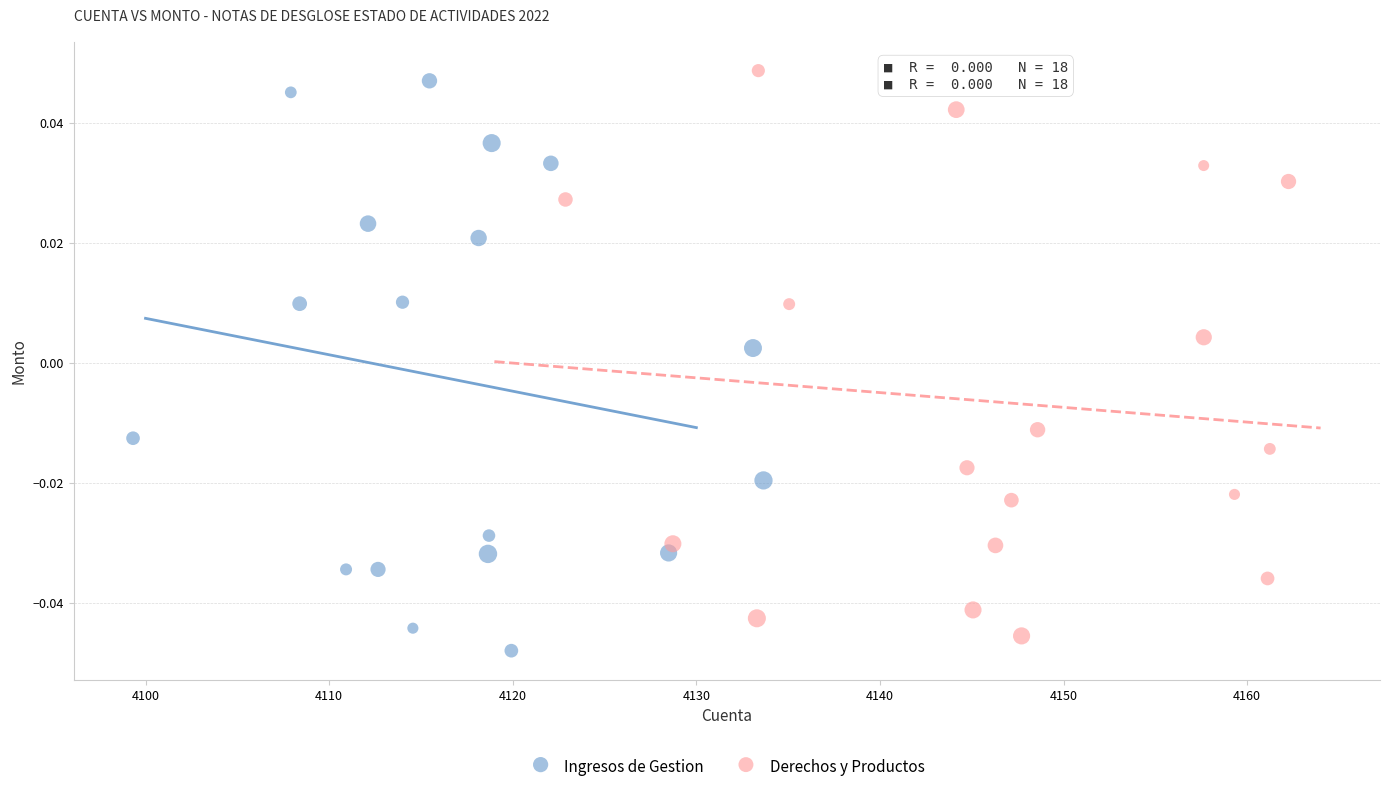

What are all the series names shown in the legend?

Ingresos de Gestion, Derechos y Productos